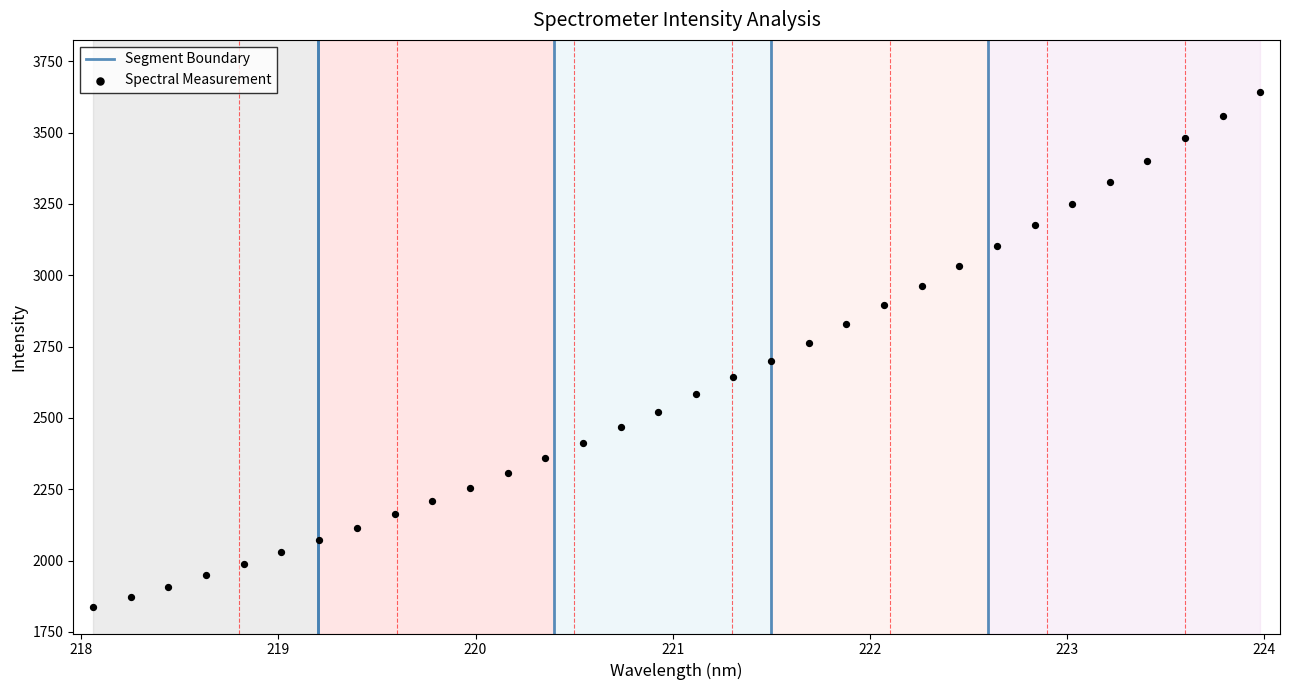

What is the range of Y values (max minus min)?

1806.4